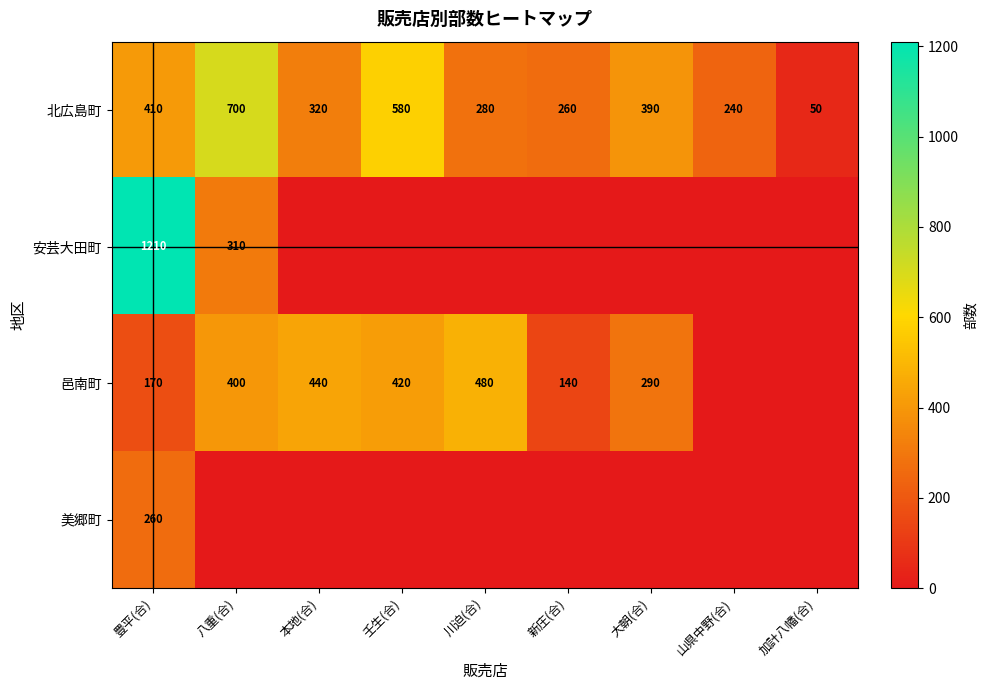

Rank the series at 豊平(合) from lowest to highest value.

邑南町, 美郷町, 北広島町, 安芸大田町